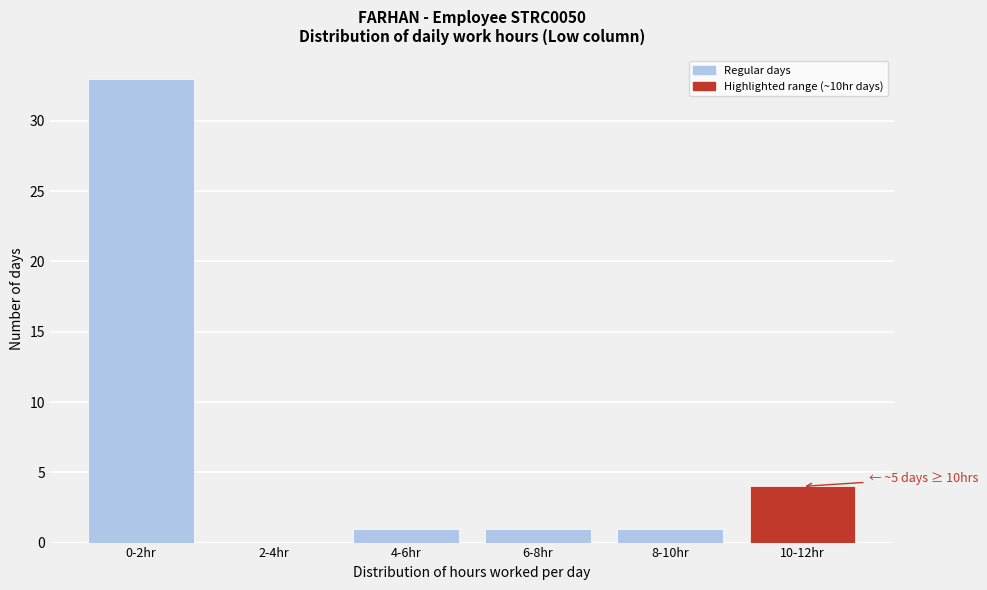

Reading left to right, what are all the values shown in this chart?

0-2hr=33	2-4hr=0	4-6hr=1	6-8hr=1	8-10hr=1	10-12hr=4